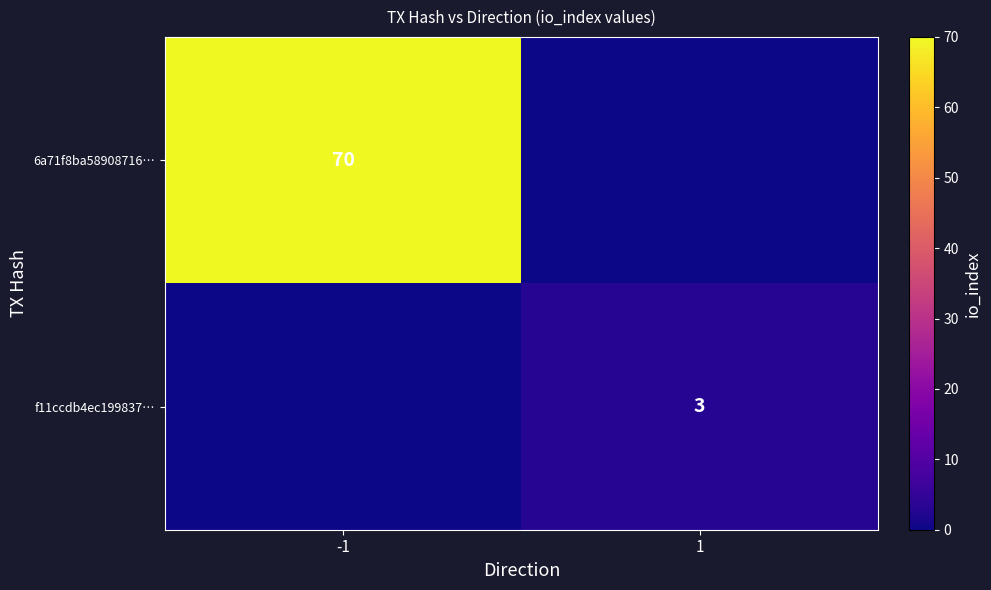

True or false: f11ccdb4ec199837… has a value of 1 at 1.

False